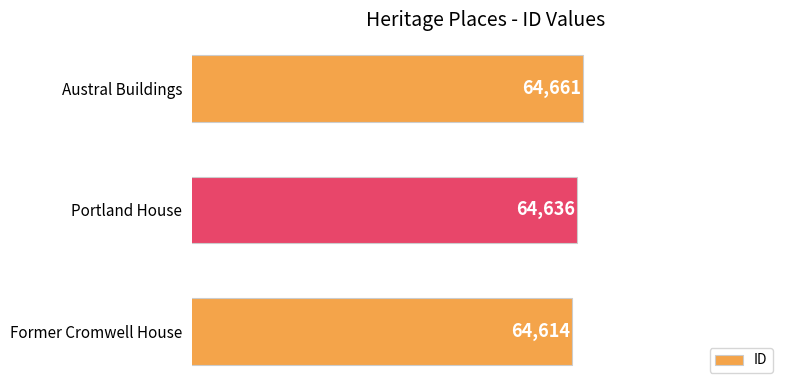

Does the chart contain any negative values?

No